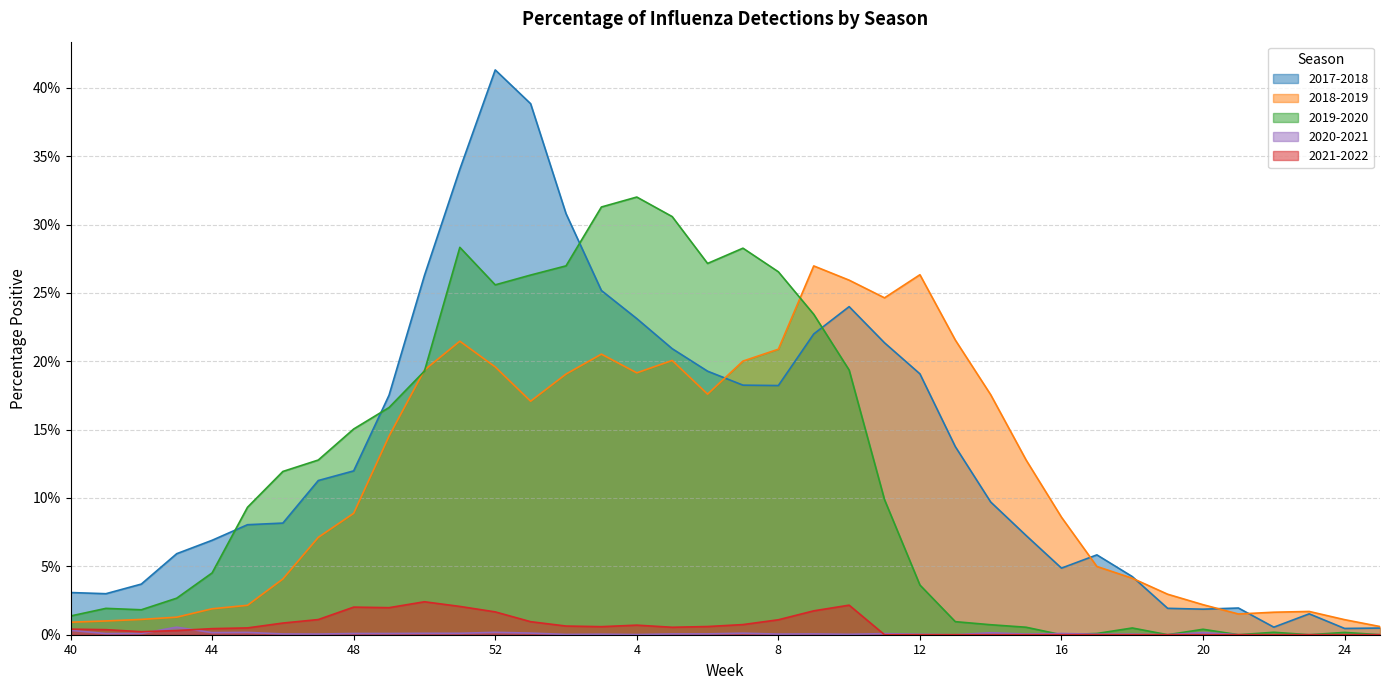

True or false: 2021-2022 and 2020-2021 intersect in this chart.

True